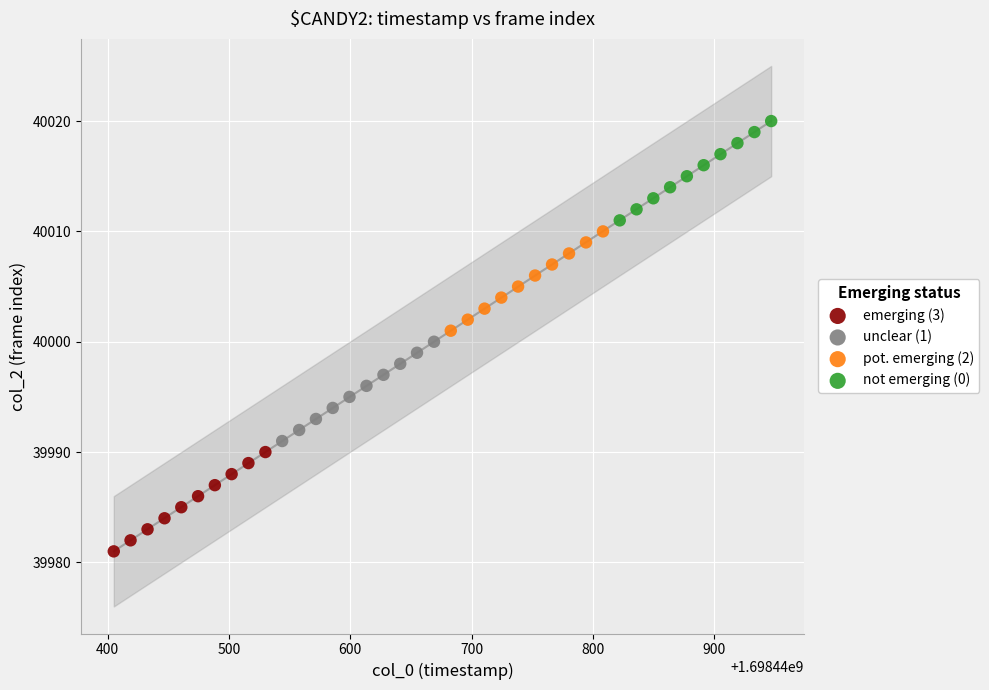

Which series contains the highest Y value?

not emerging (0)